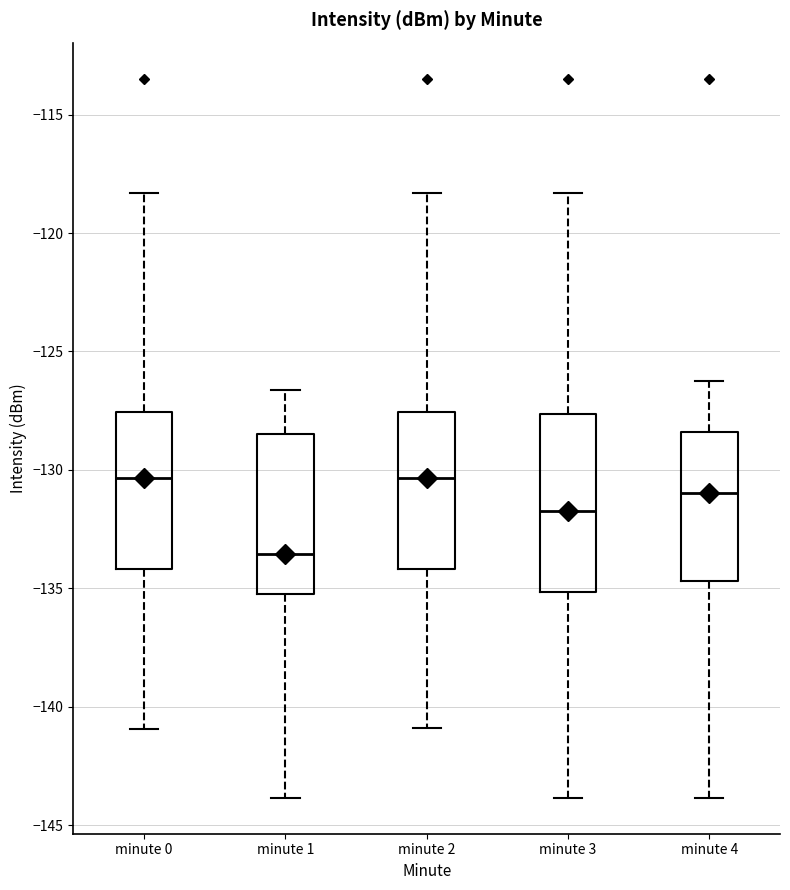

Comparing the boxes themselves (not the whiskers), which one is the tallest?

minute 3